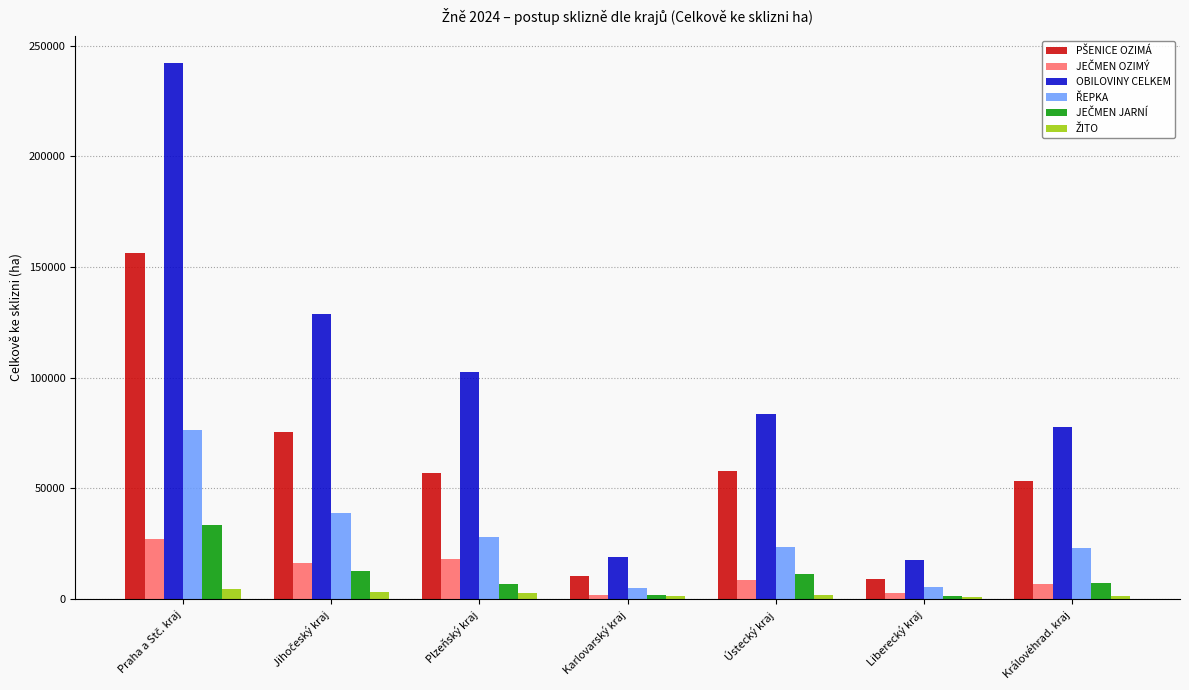

Which series has the largest total across all categories?

OBILOVINY CELKEM